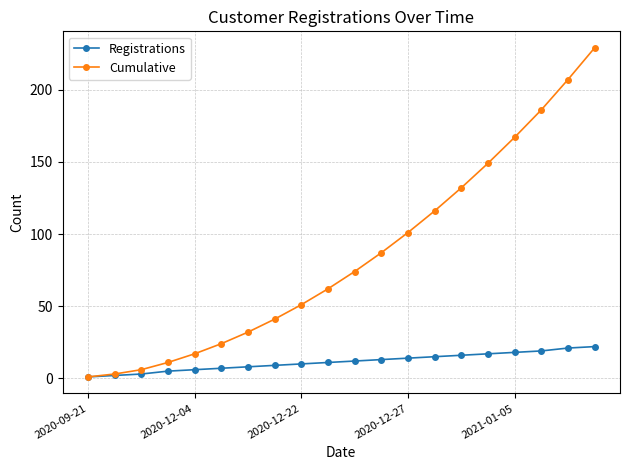

Rank the series by their maximum value, from highest to lowest.

Cumulative, Registrations